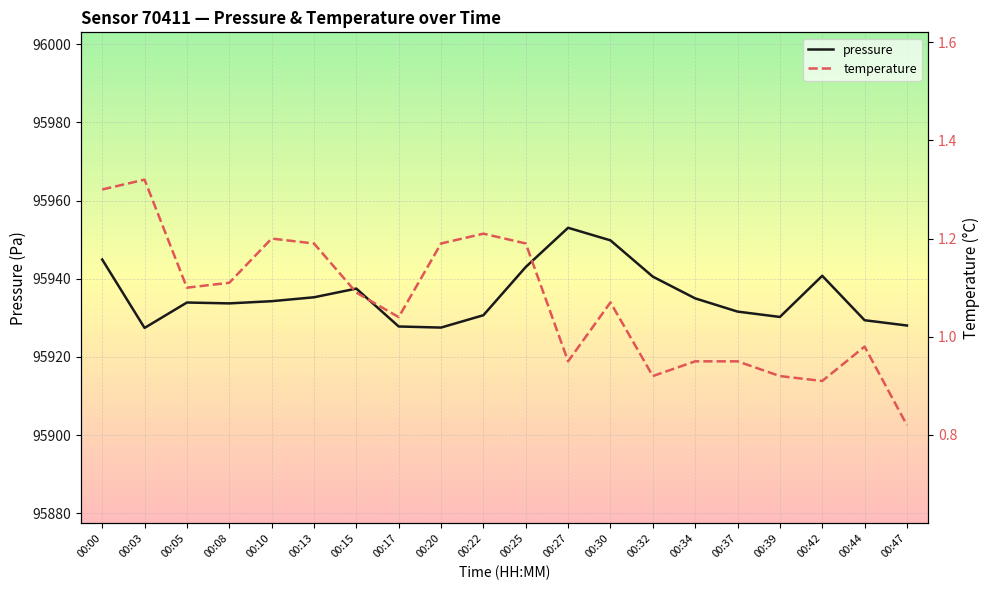

What is the value of the temperature point at the 11th from the left?

1.2